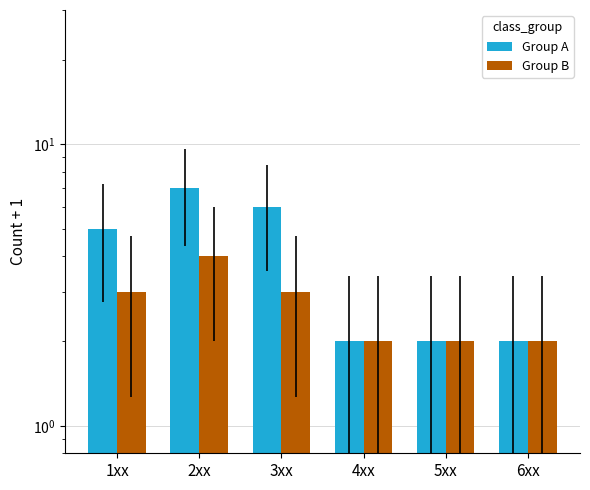

Is it true that Group B equals 4 at 3xx?

False